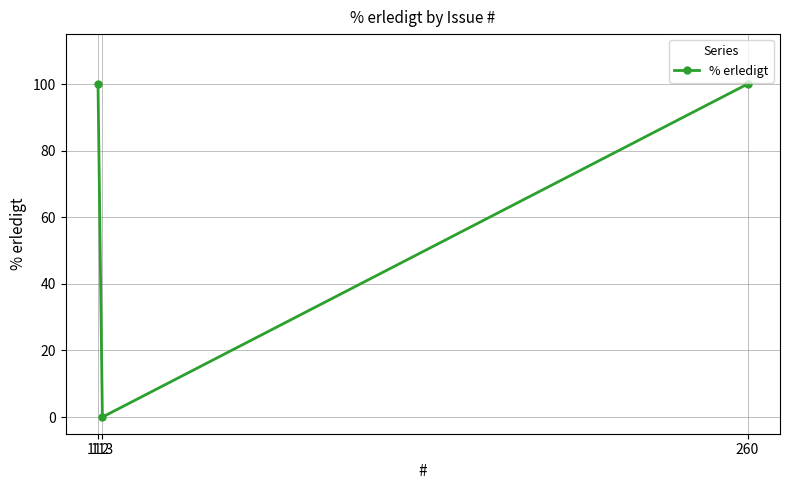

How many series are shown in this chart?

1